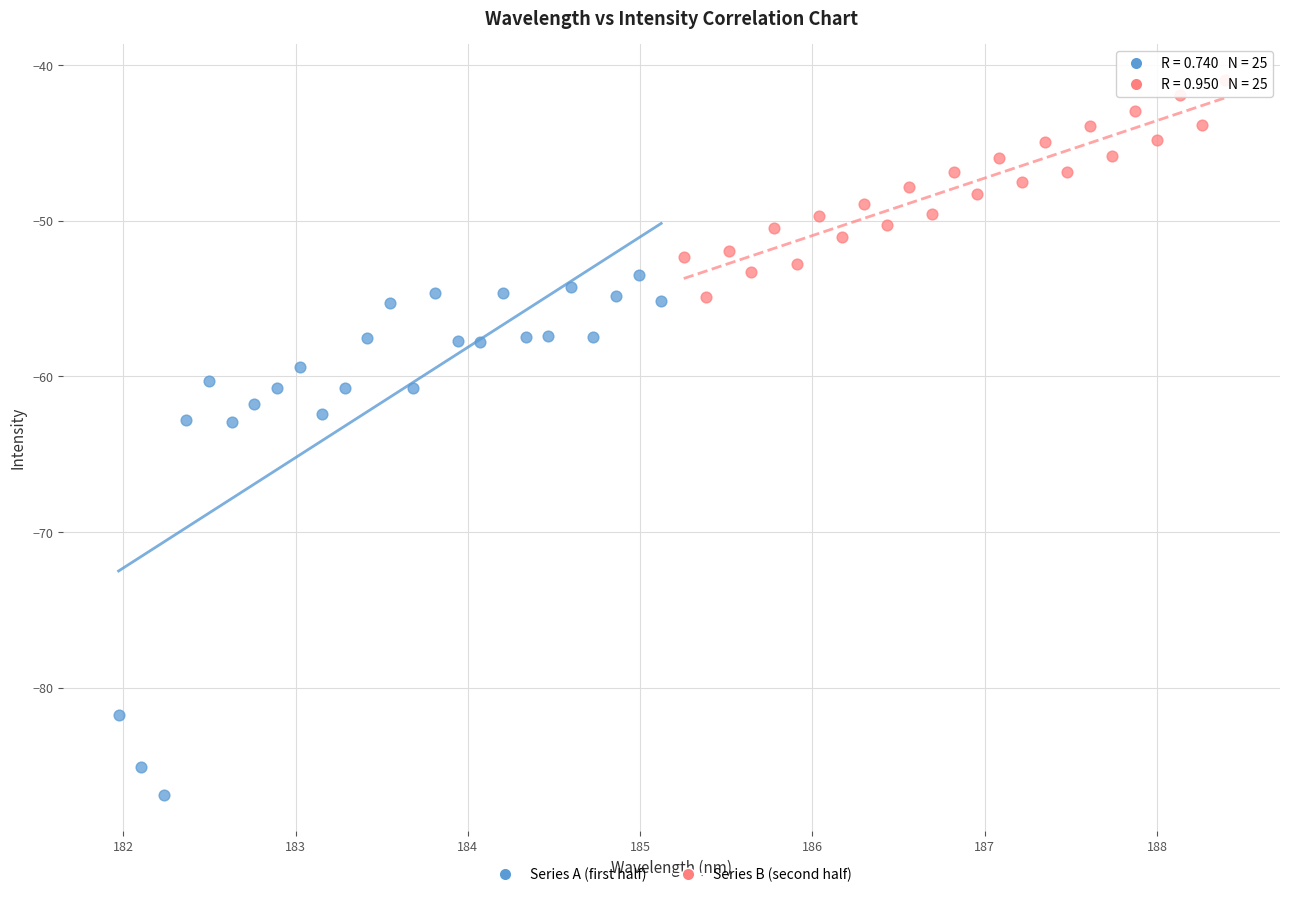

Which series contains the lowest Y value?

Series A (first half)